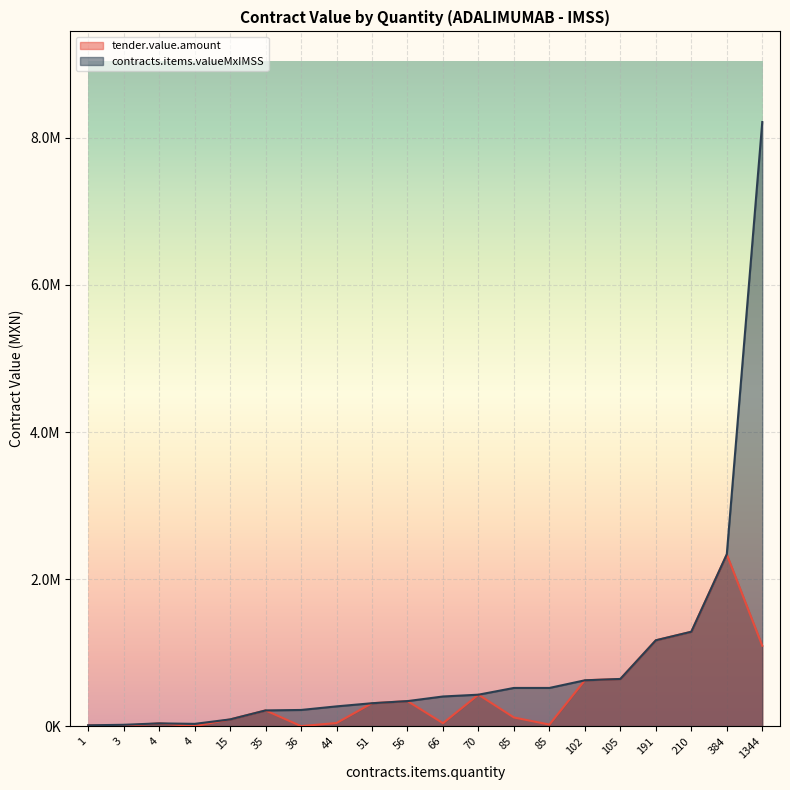

Does the chart display data point markers on the line(s)?

No